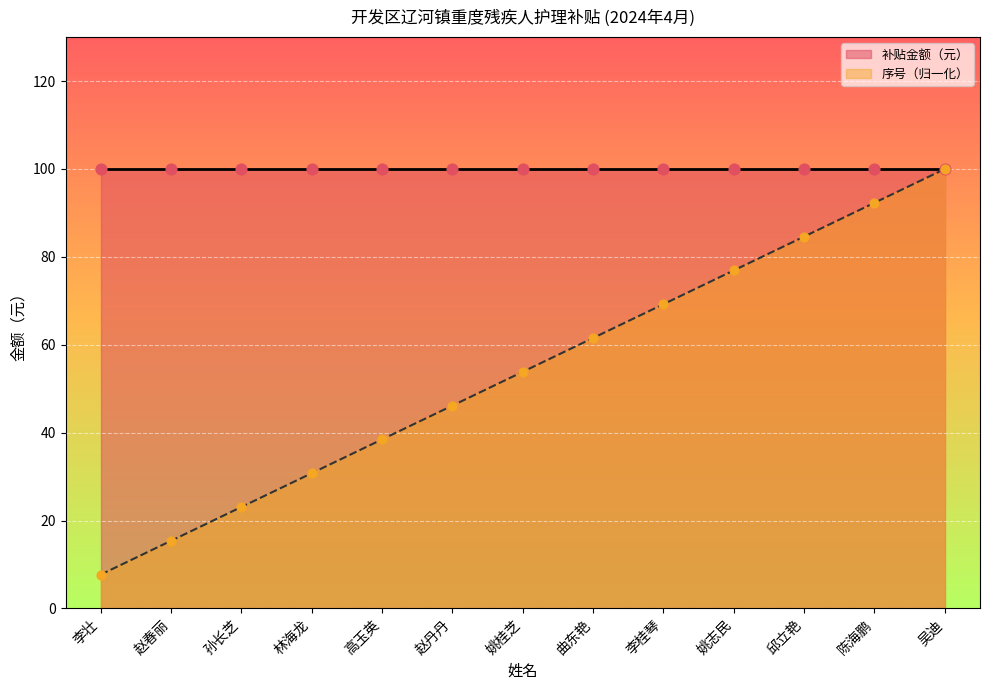

What is the change in value from 赵春丽 to 陈海鹏?

+76.9